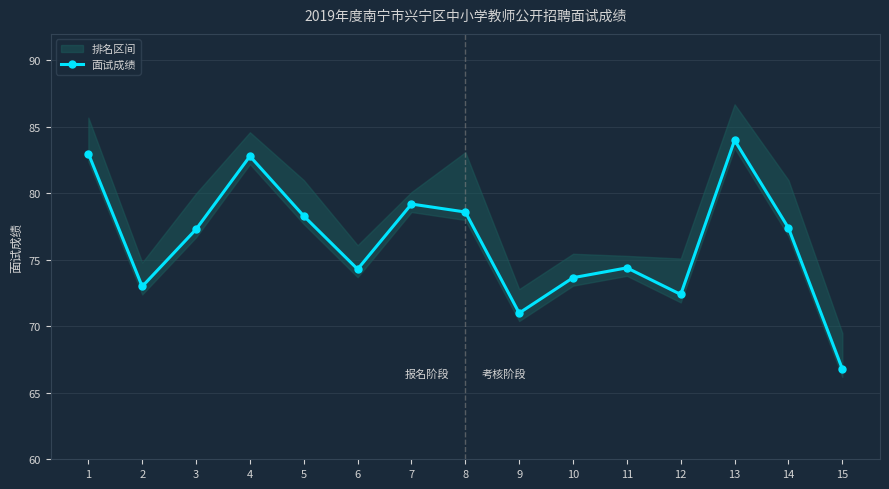

Is it true that the value at 12 is 40.1?

False